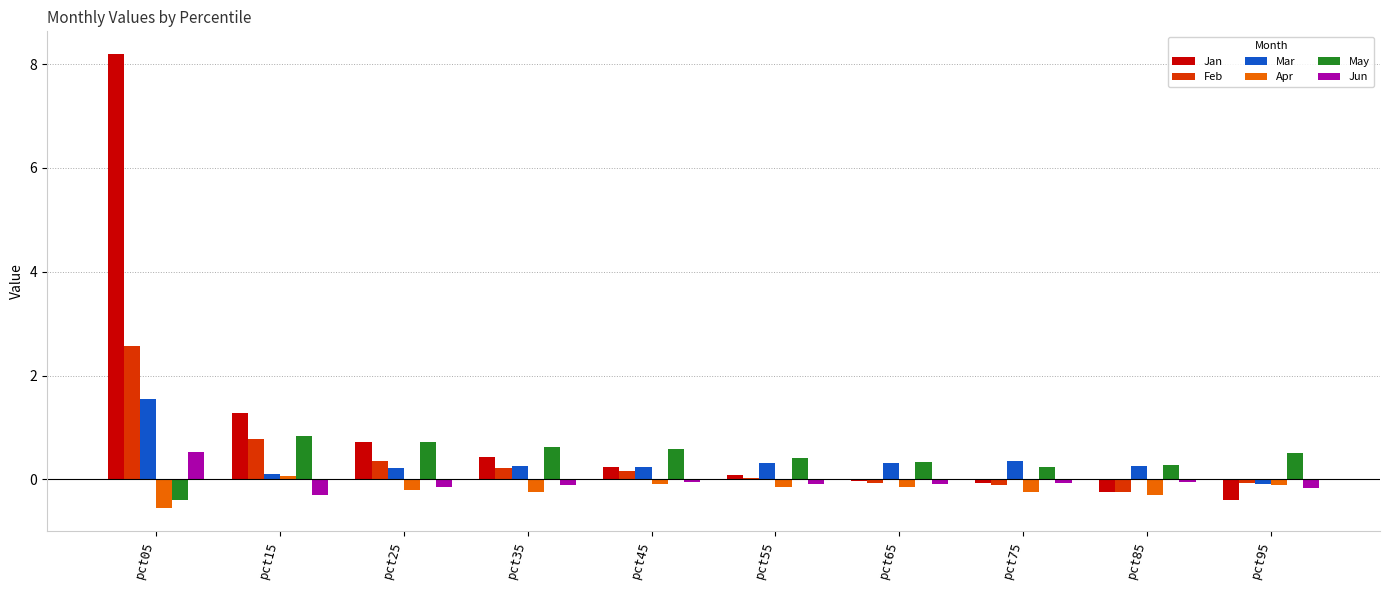

Which series has the largest total across all categories?

Jan